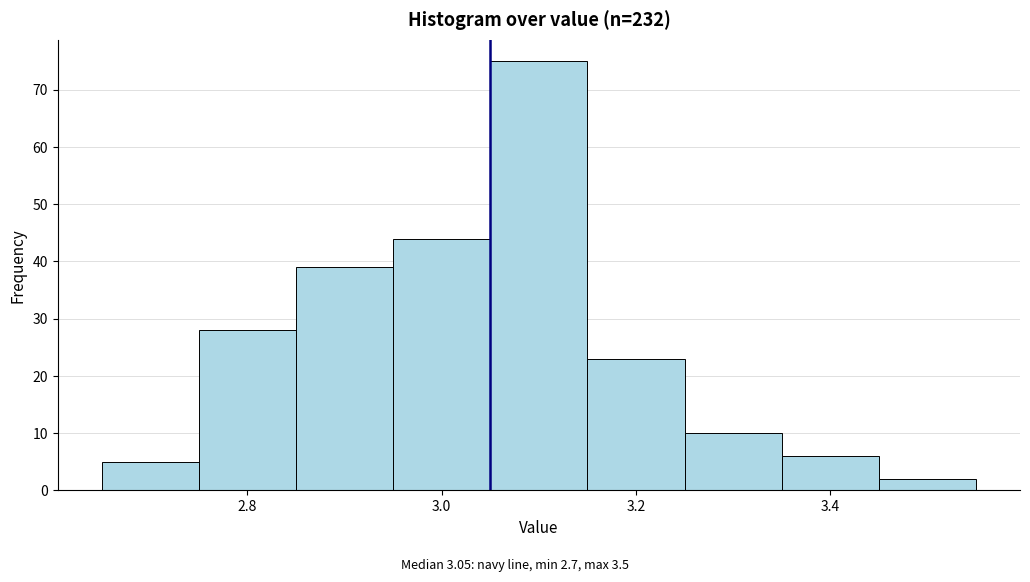

Which range on the x-axis has the tallest bar?

3.05 to 3.15